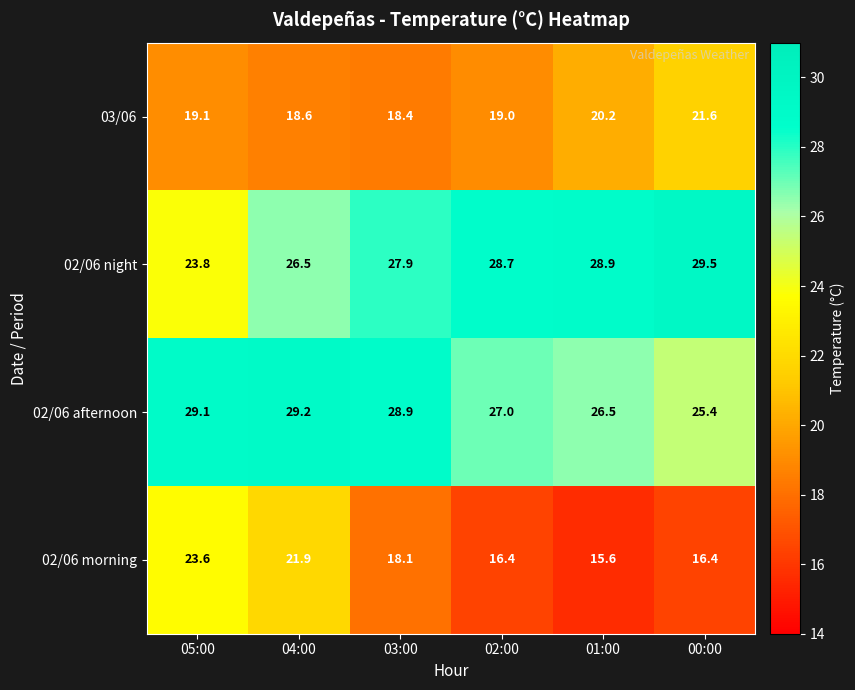

What is the total value across all series at 02:00?

91.1